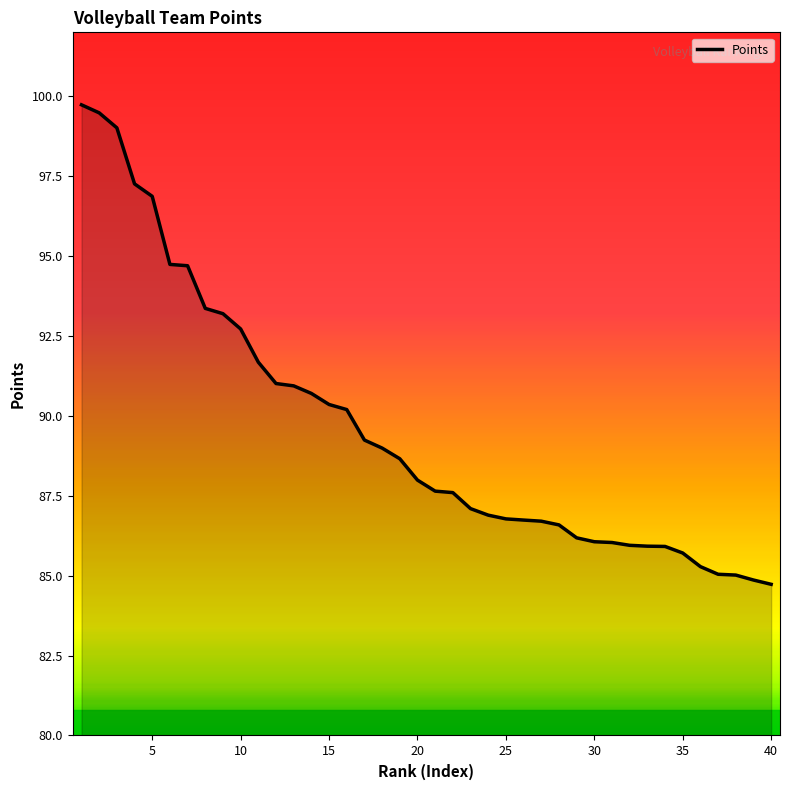

What is the maximum value shown in the chart?

99.7